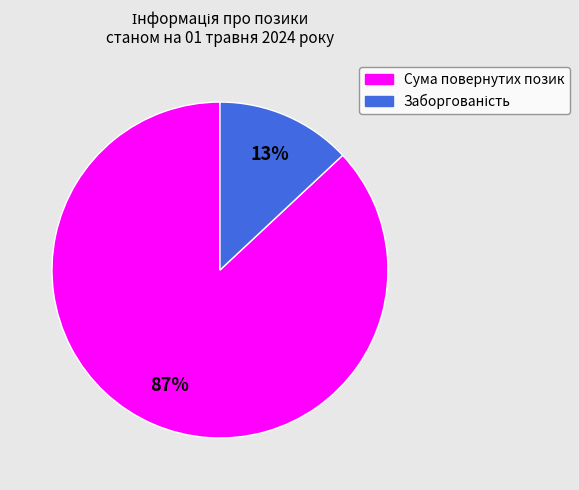

To the nearest percent, what portion does Сума повернутих позик represent?

87%